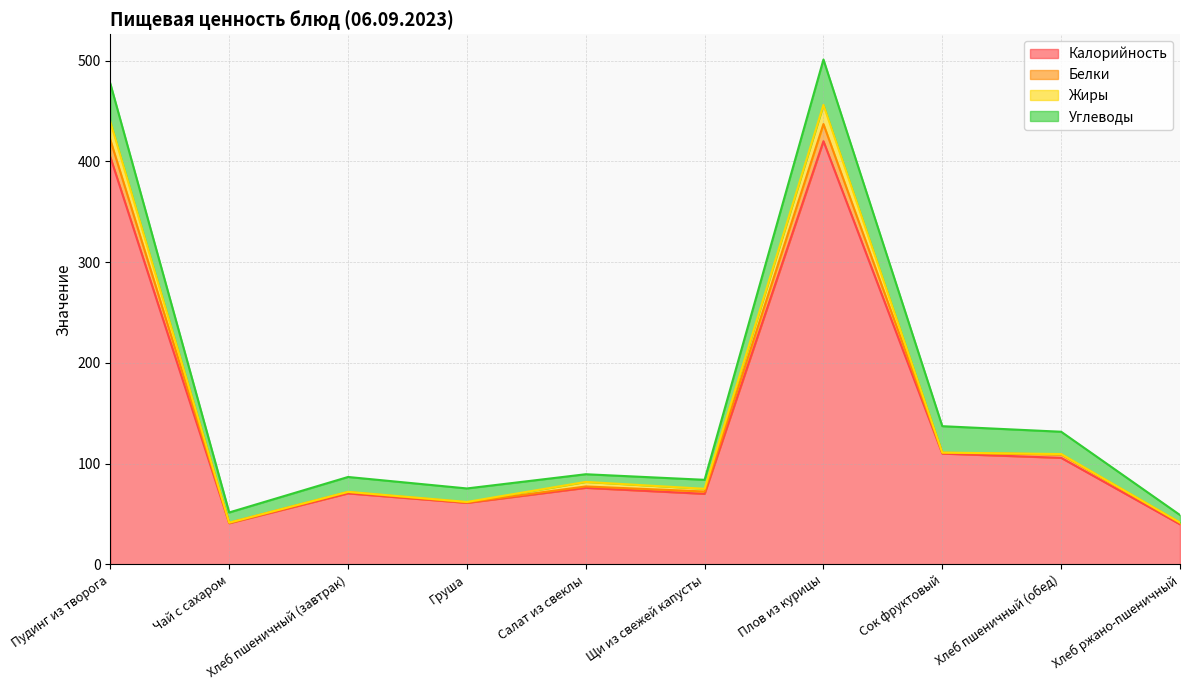

What are all the series names shown in the legend?

Калорийность, Белки, Жиры, Углеводы